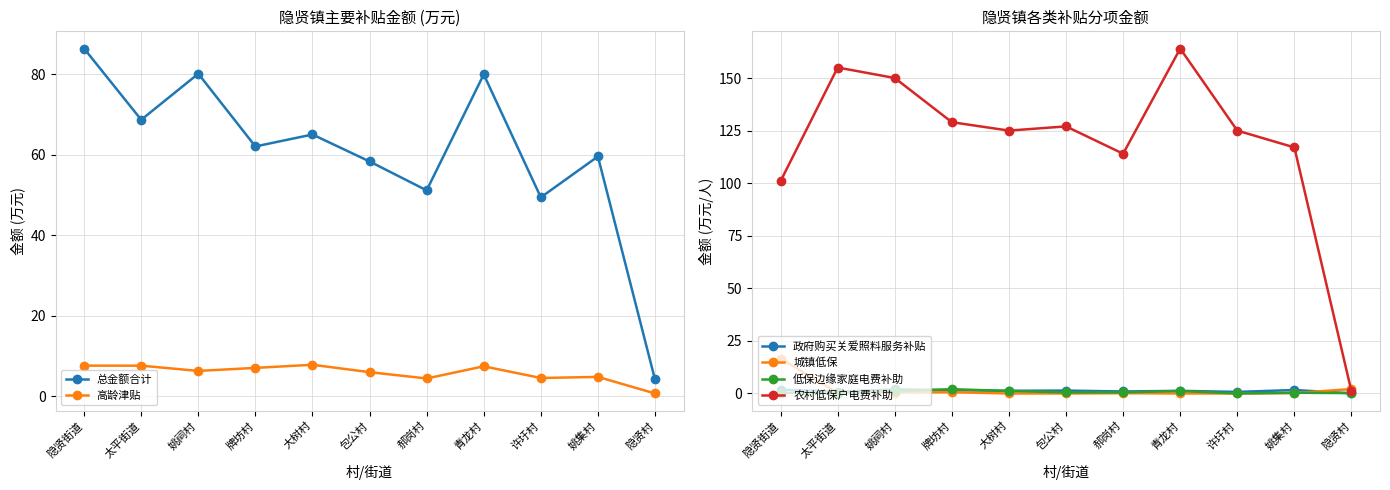

What value does the 总金额合计 series have at 姚祠村?

80.2